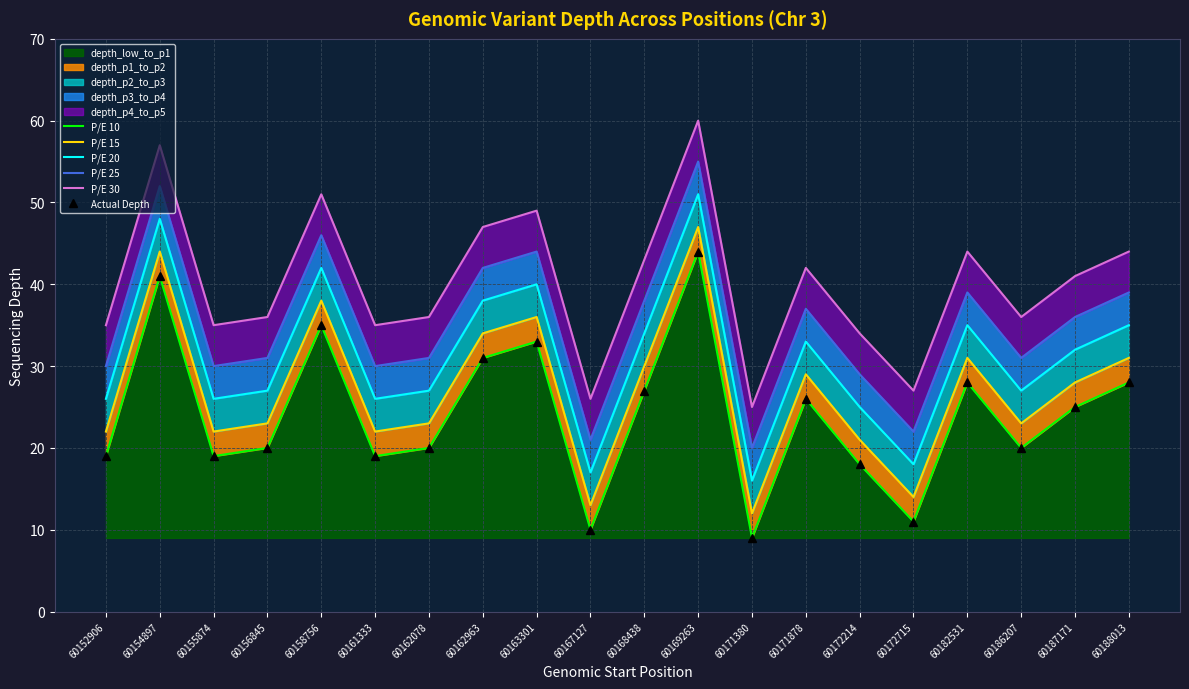

How many data points in P/E 10 are less than 25?

10